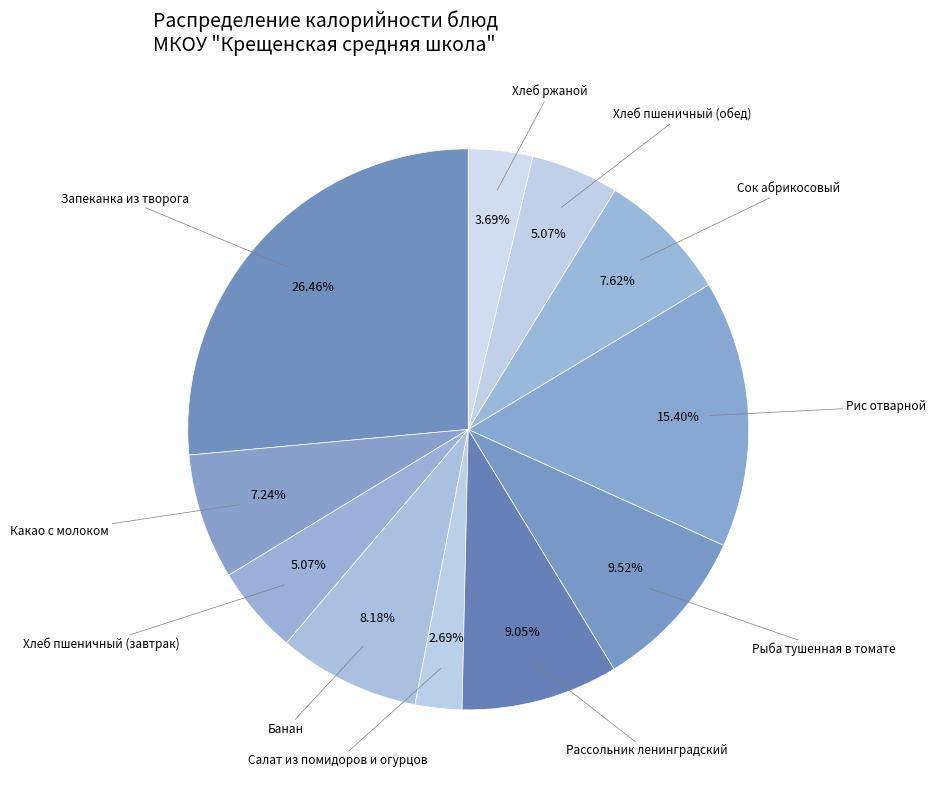

Which slice is the largest?

Запеканка из творога